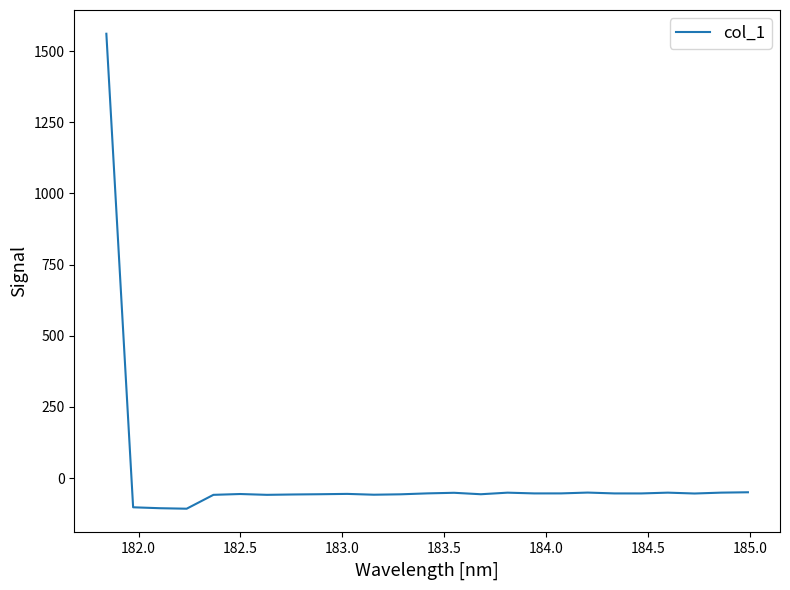

What is the difference between the maximum and minimum values?

1668.2